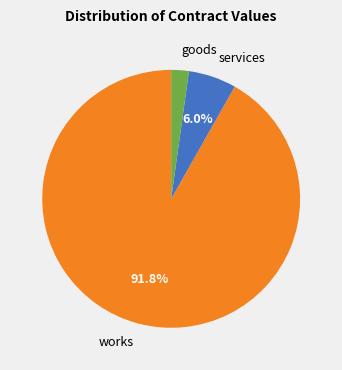

What is the smallest slice in the pie chart?

goods